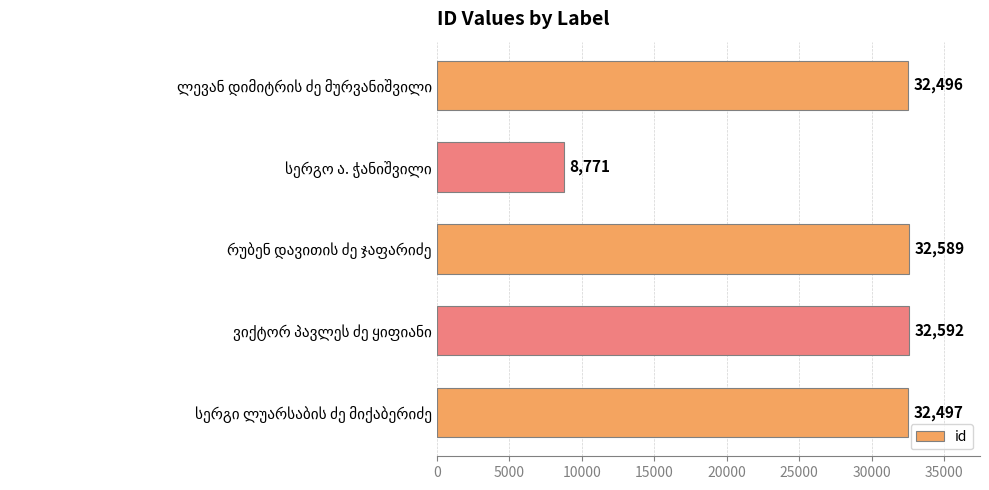

What is the sum of all values?

138945